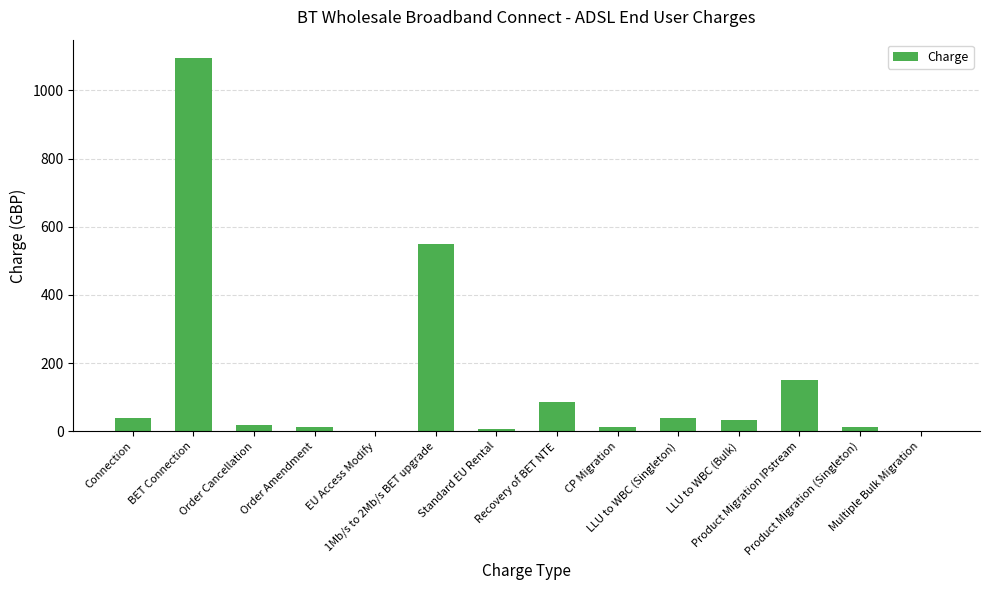

Is it true that the value at Multiple Bulk Migration is 748.3?

False